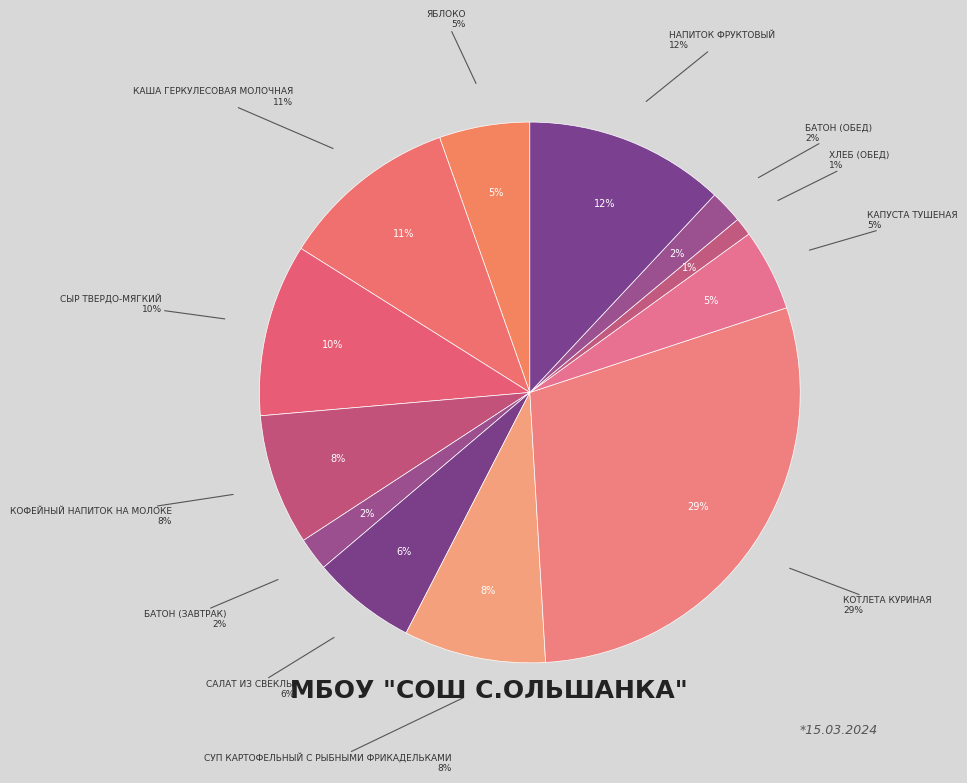

To the nearest percent, what portion does напиток фруктовый represent?

12%